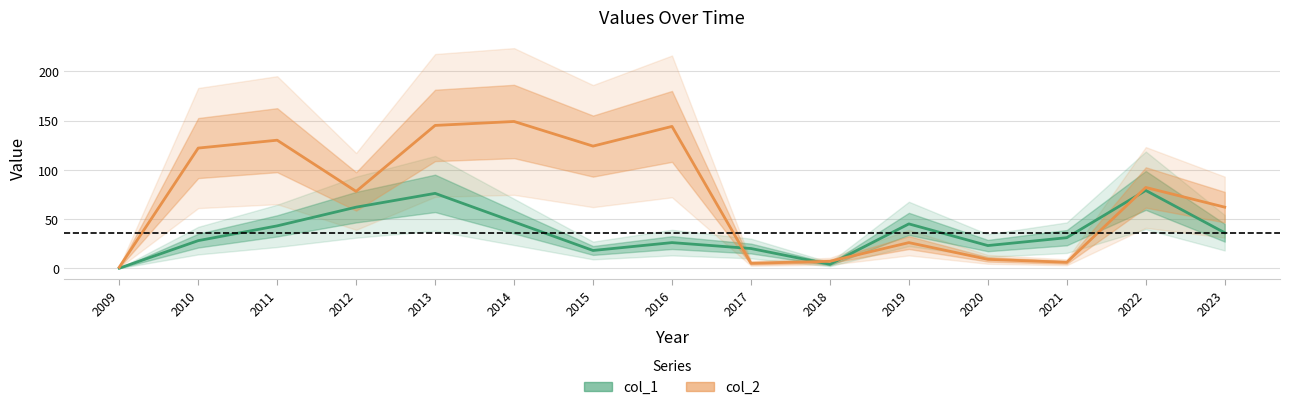

Which series changed the most between 2011 and 2020?

col_2